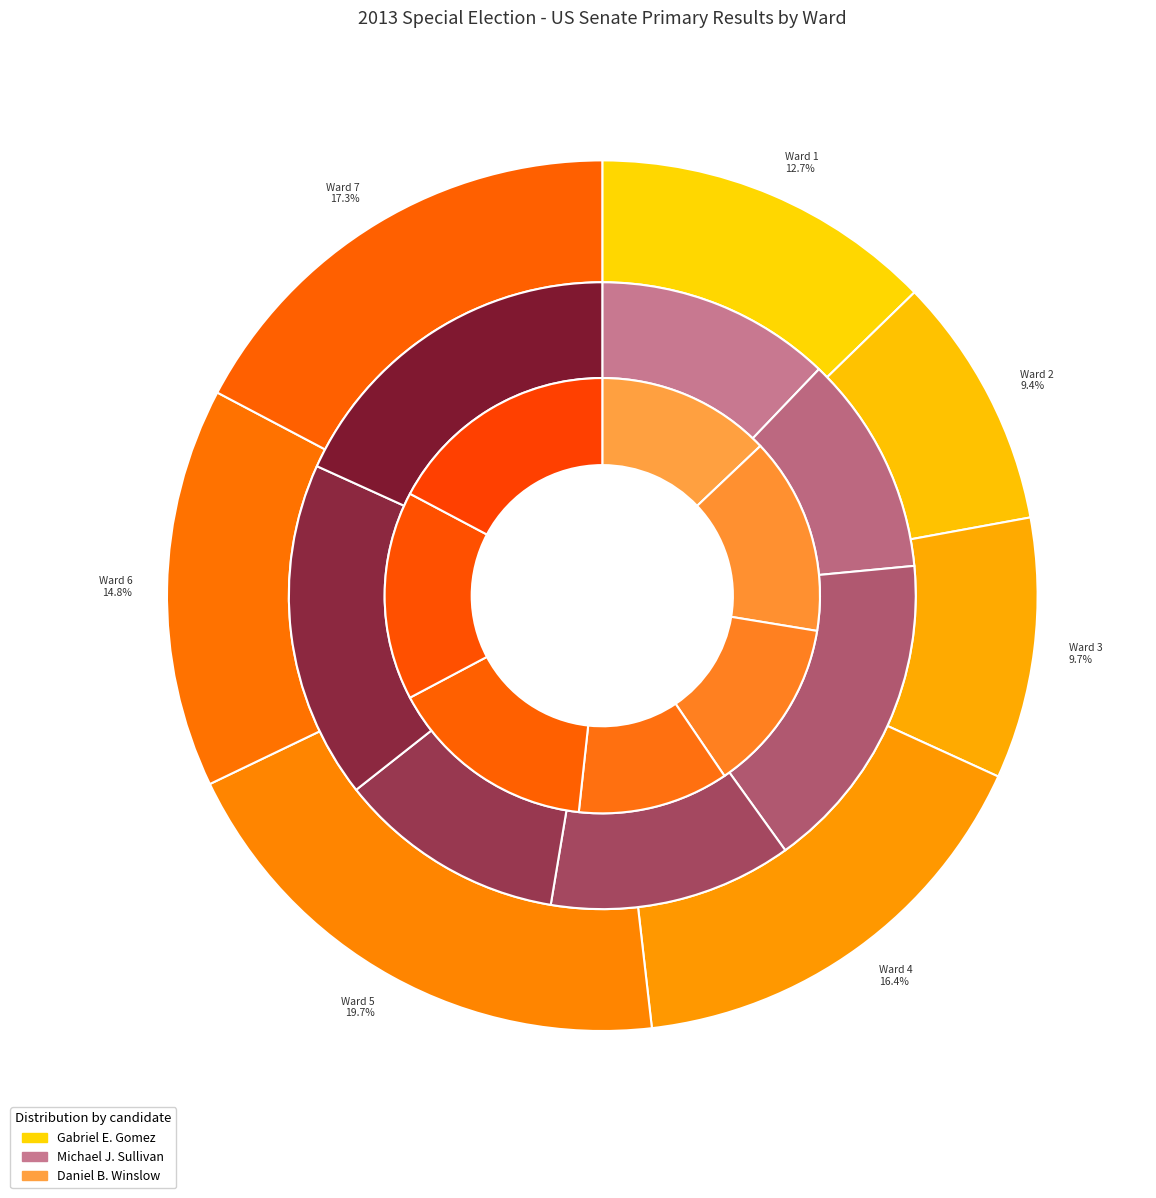

Does Ward 4 account for over 50% of the chart?

No